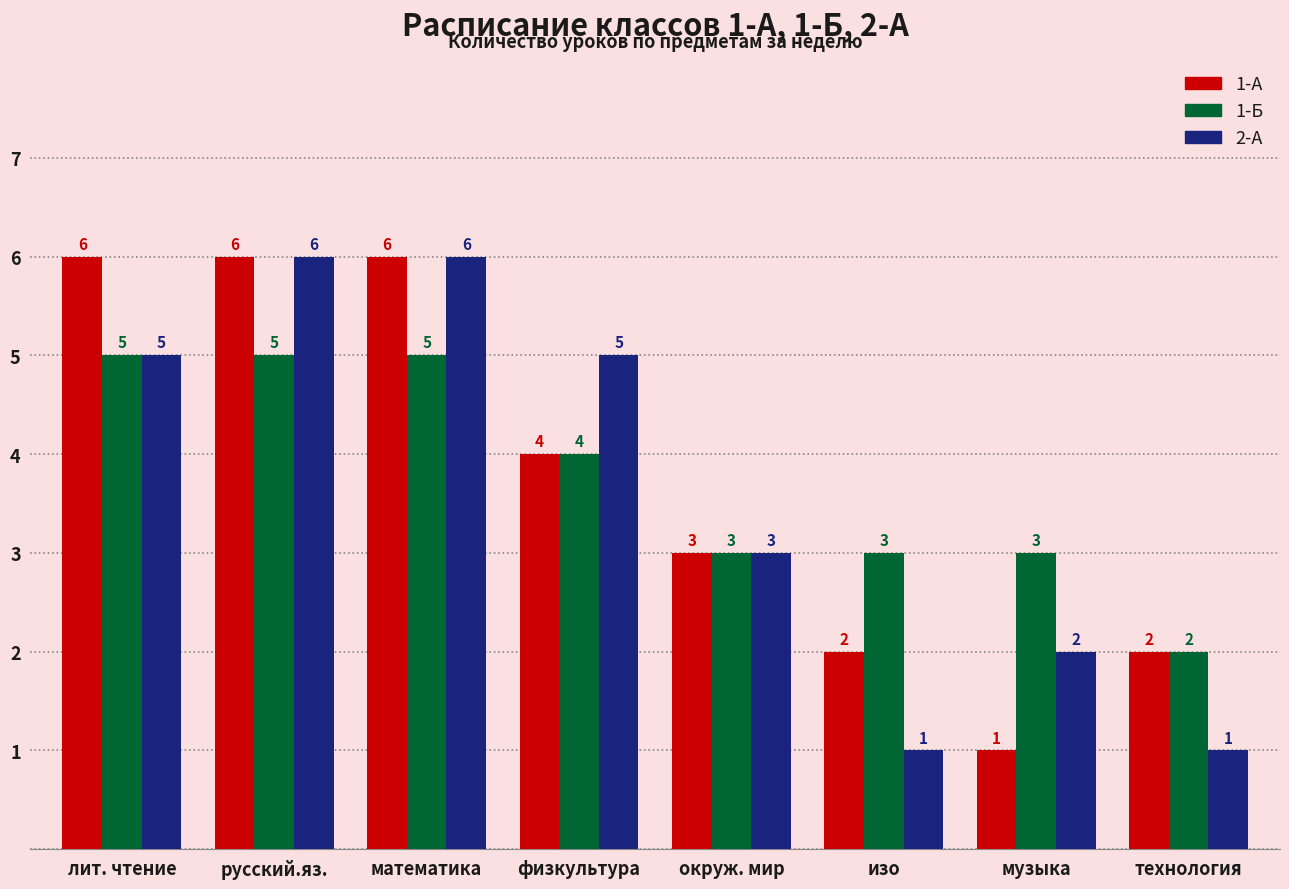

Is the value of 2-А at технология greater than the value of 1-А at русский.яз.?

No